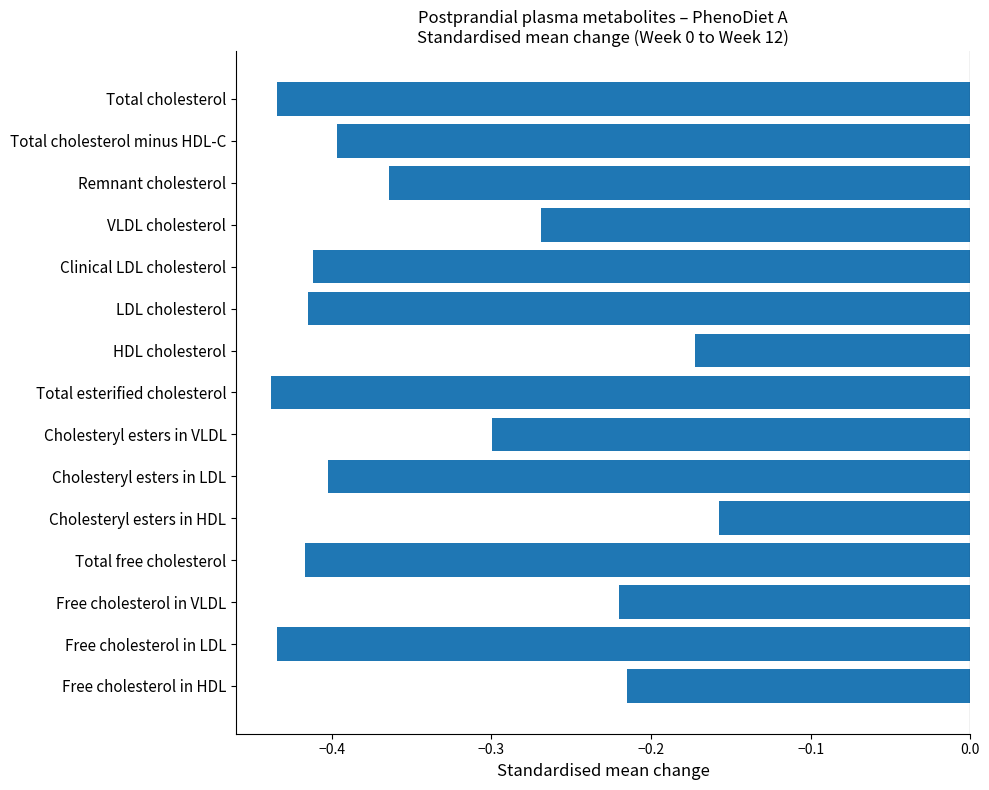

What is the difference between the maximum and minimum values?

0.3